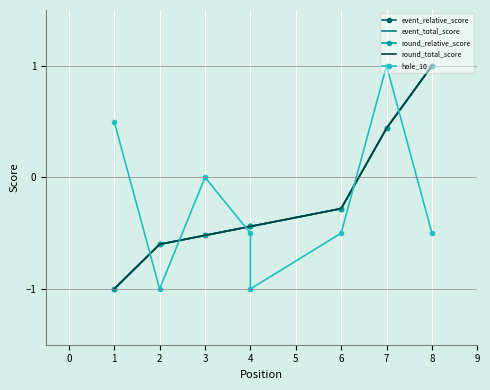

What is the total value across all series at 2?

-2.1